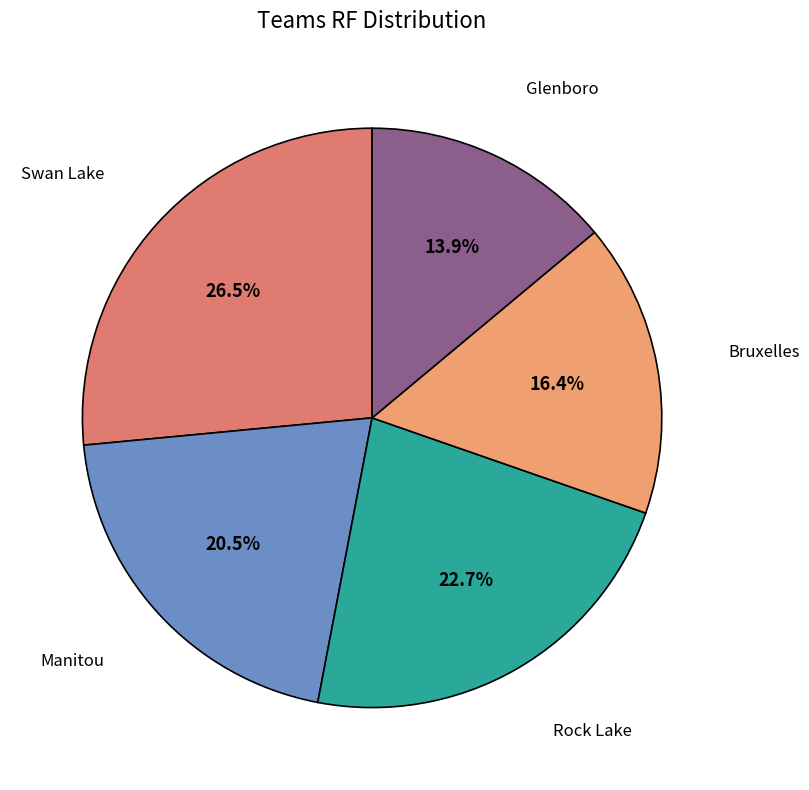

Which slice is the largest?

Swan Lake